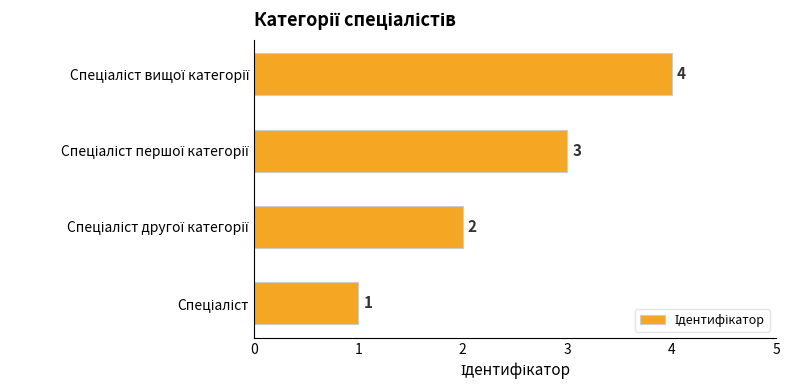

What is the maximum value shown in the chart?

4